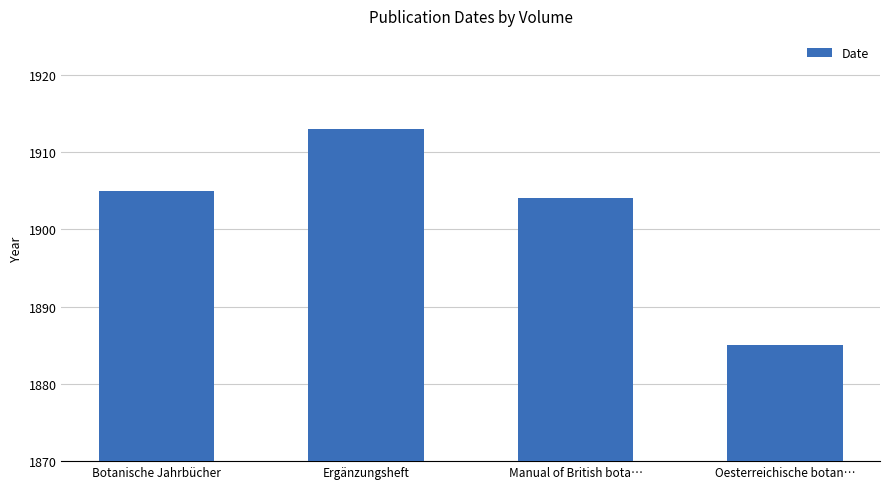

What is the minimum value shown in the chart?

1885